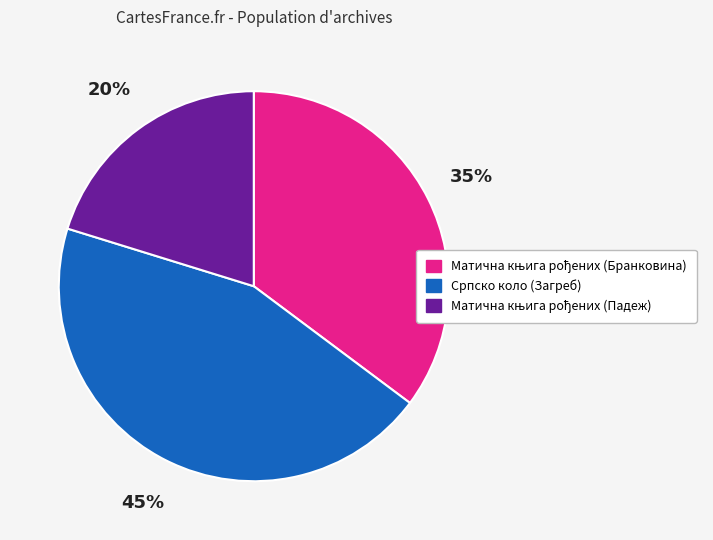

To the nearest percent, what is the average slice percentage?

33%